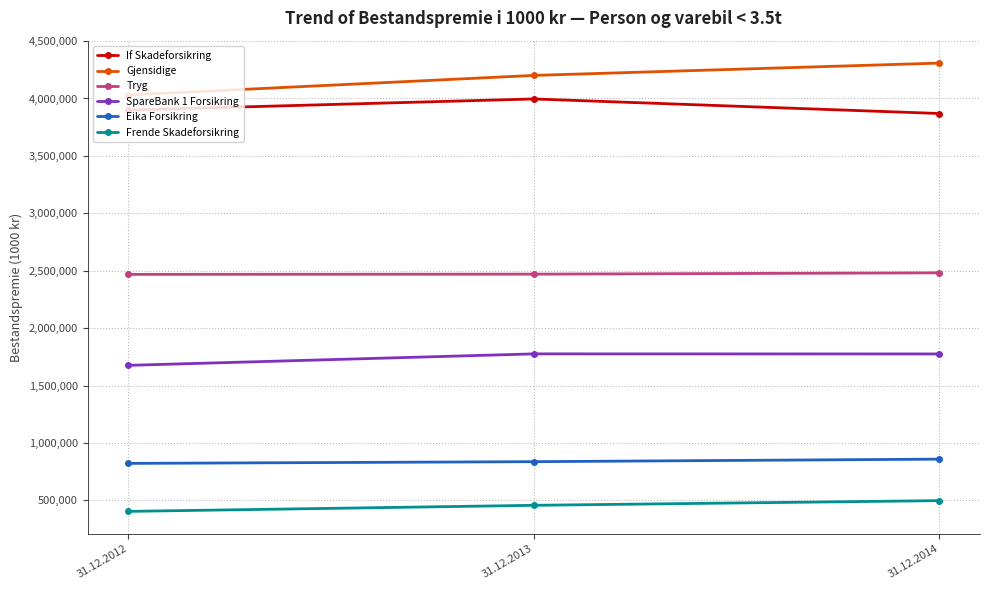

Count the Tryg values in the range 2468007 to 2481428.

3